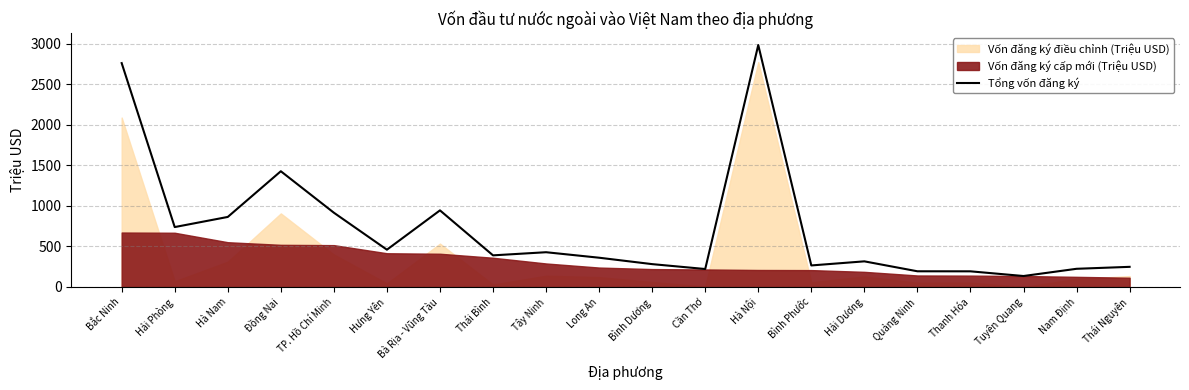

At which category does the chart reach its peak across all series?

Hà Nội